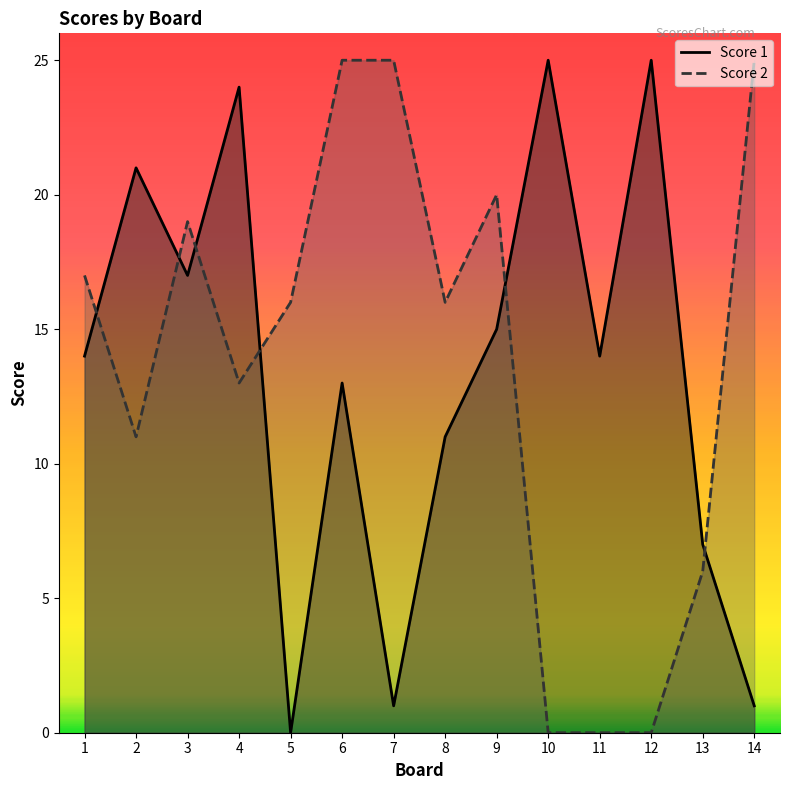

What is the approximate value of Score 2 at 1, to the nearest 10?

20